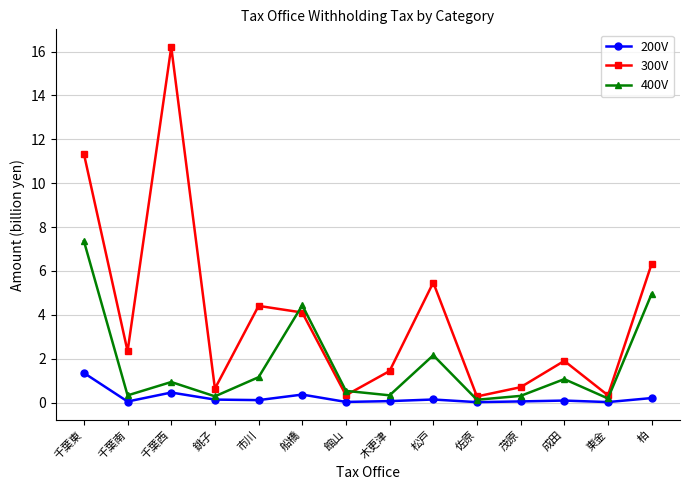

Between 千葉南 and 松戸, which series saw the biggest shift?

300V